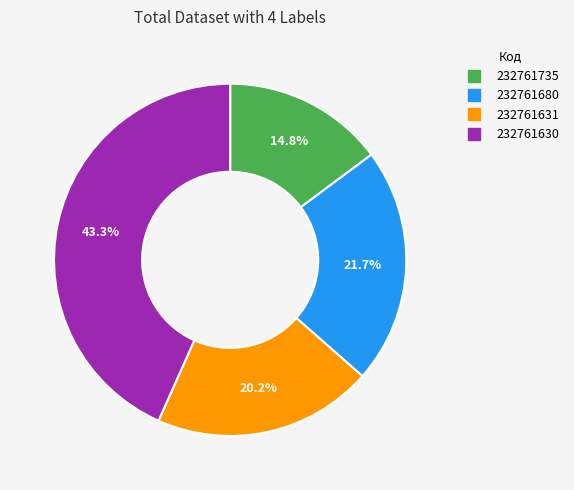

Combined, what portion of the pie is 232761631 and 232761630?

63.5%